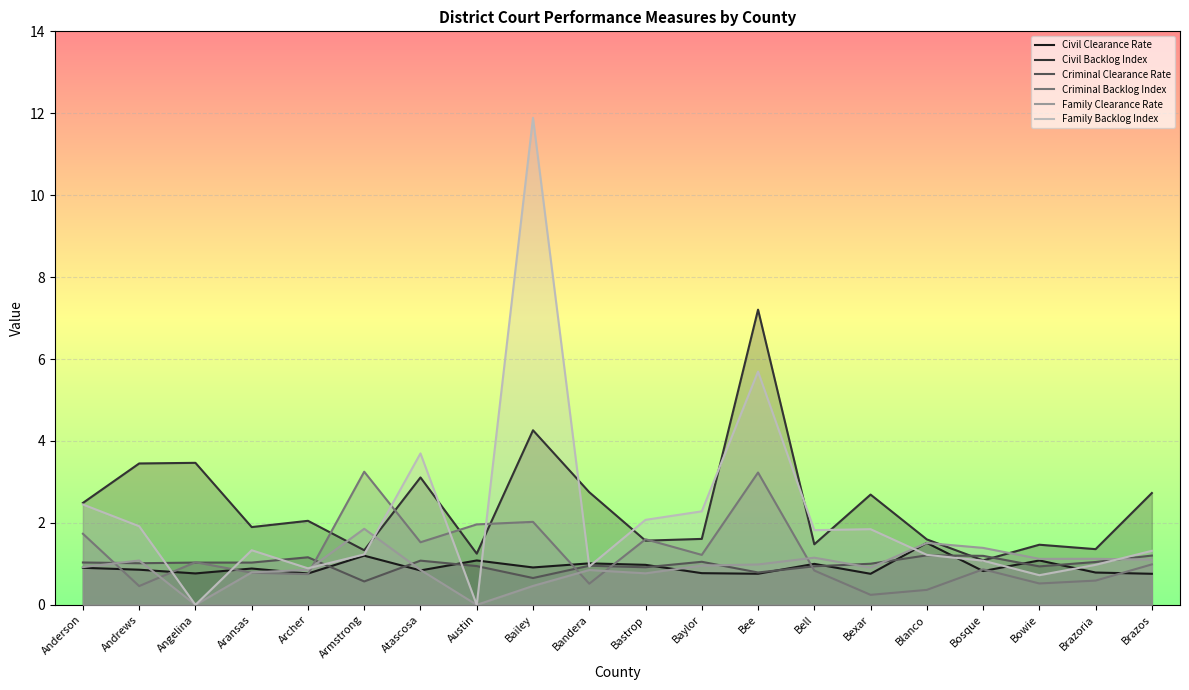

Between which two adjacent categories do Criminal Backlog Index and Civil Clearance Rate first intersect?

Anderson and Andrews